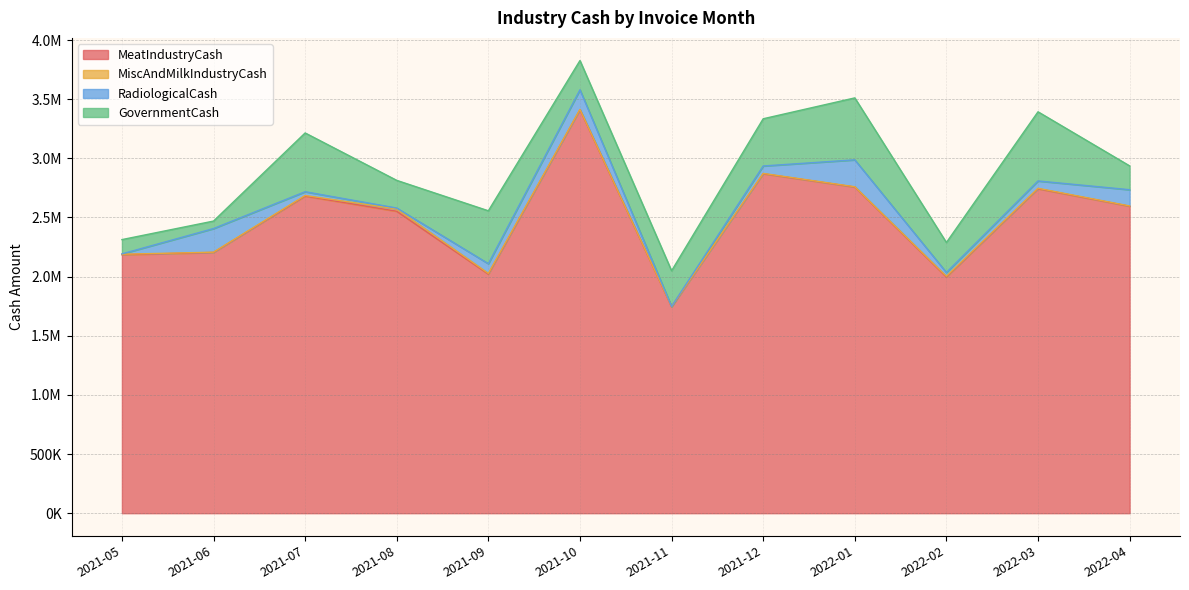

What is the lowest value of the MiscAndMilkIndustryCash series?

2282.7